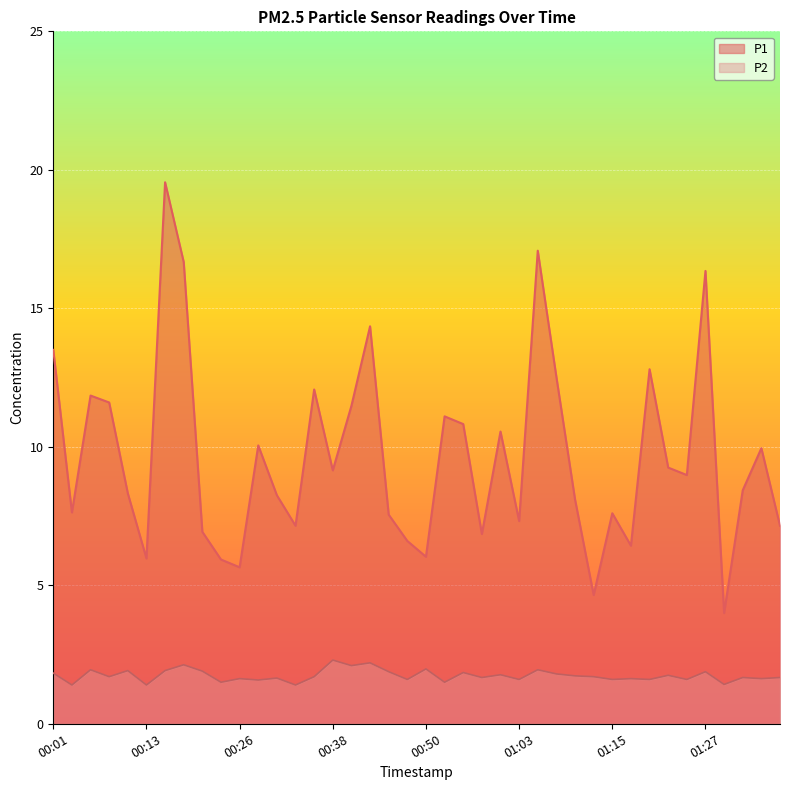

At which category does P1 reach its first local peak?

00:06